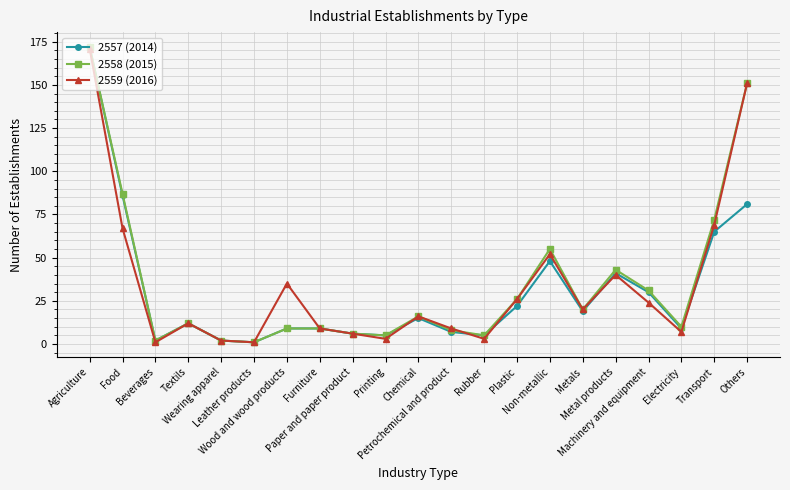

What is the total value across all series at Chemical?

47